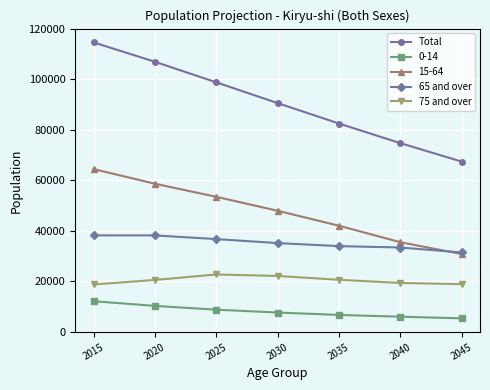

Is it true that 75 and over equals 5681 at 2020?

False